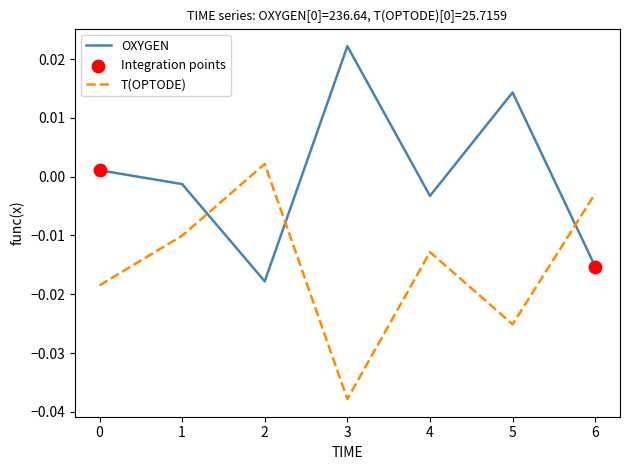

At how many categories does at least one series exceed 0?

4